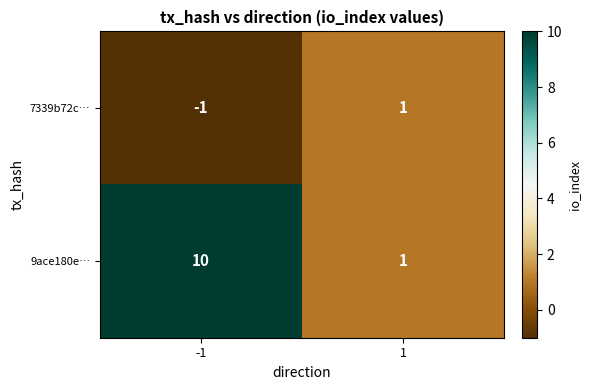

Which category has the highest value across all series?

-1